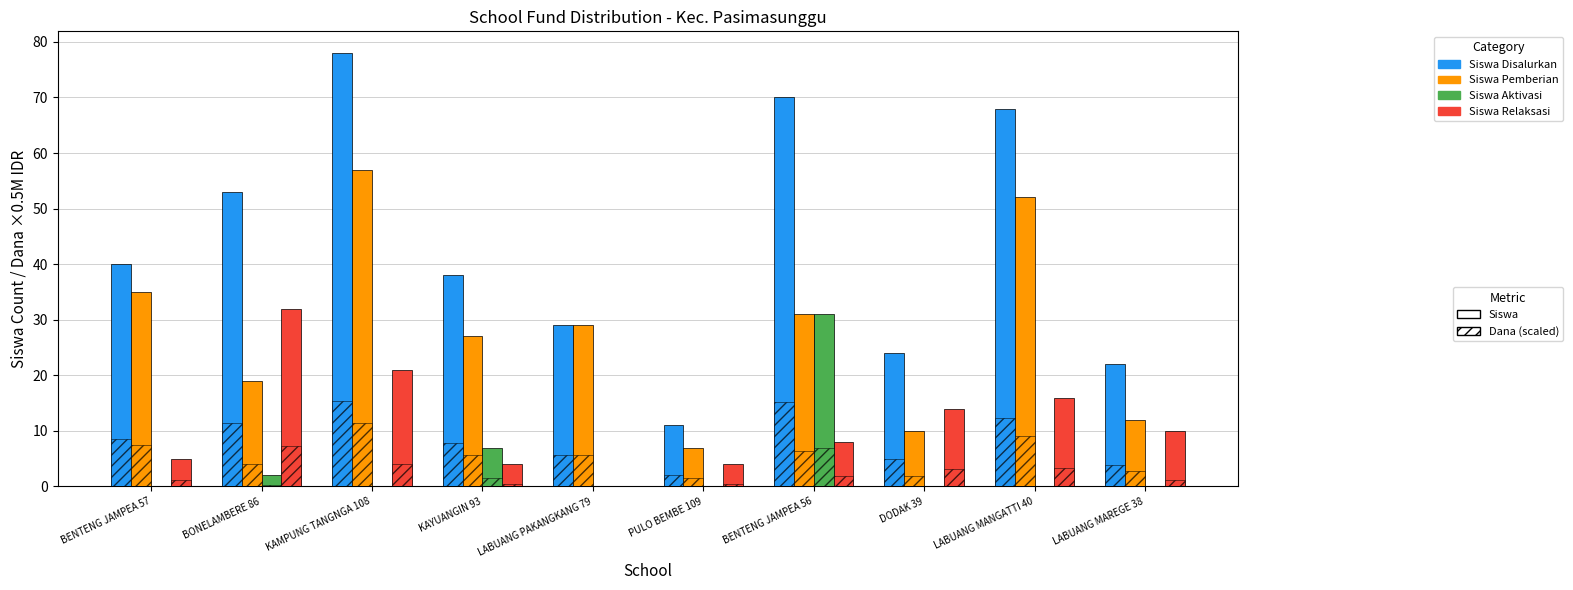

Reading left to right, transcribe all the data shown in this chart.

Siswa Disalurkan: 40	53	78	38	29	11	70	24	68	22
Siswa Pemberian: 35	19	57	27	29	7	31	10	52	12
Siswa Aktivasi: 0	2	0	7	0	0	31	0	0	0
Siswa Relaksasi: 5	32	21	4	0	4	8	14	16	10